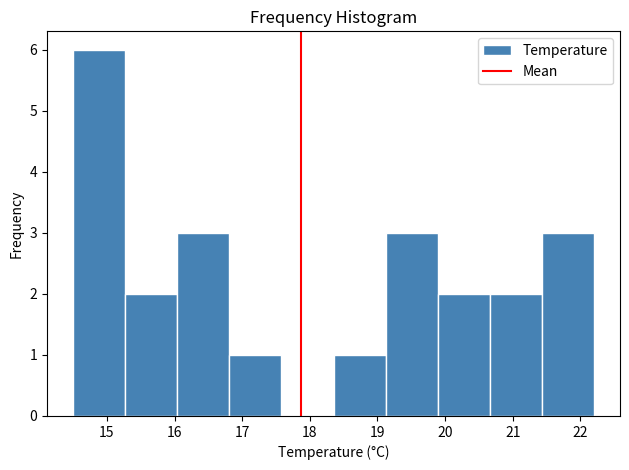

Which range on the x-axis has the tallest bar?

14.50 to 15.27